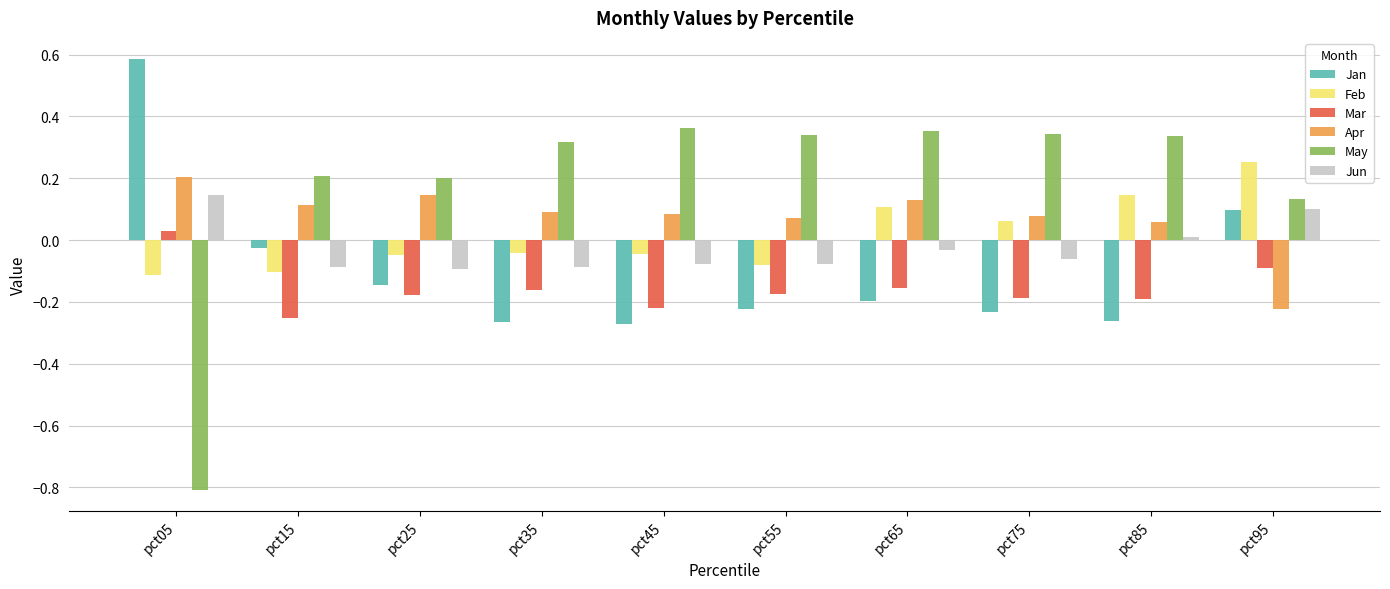

How many data points does each series have?

10